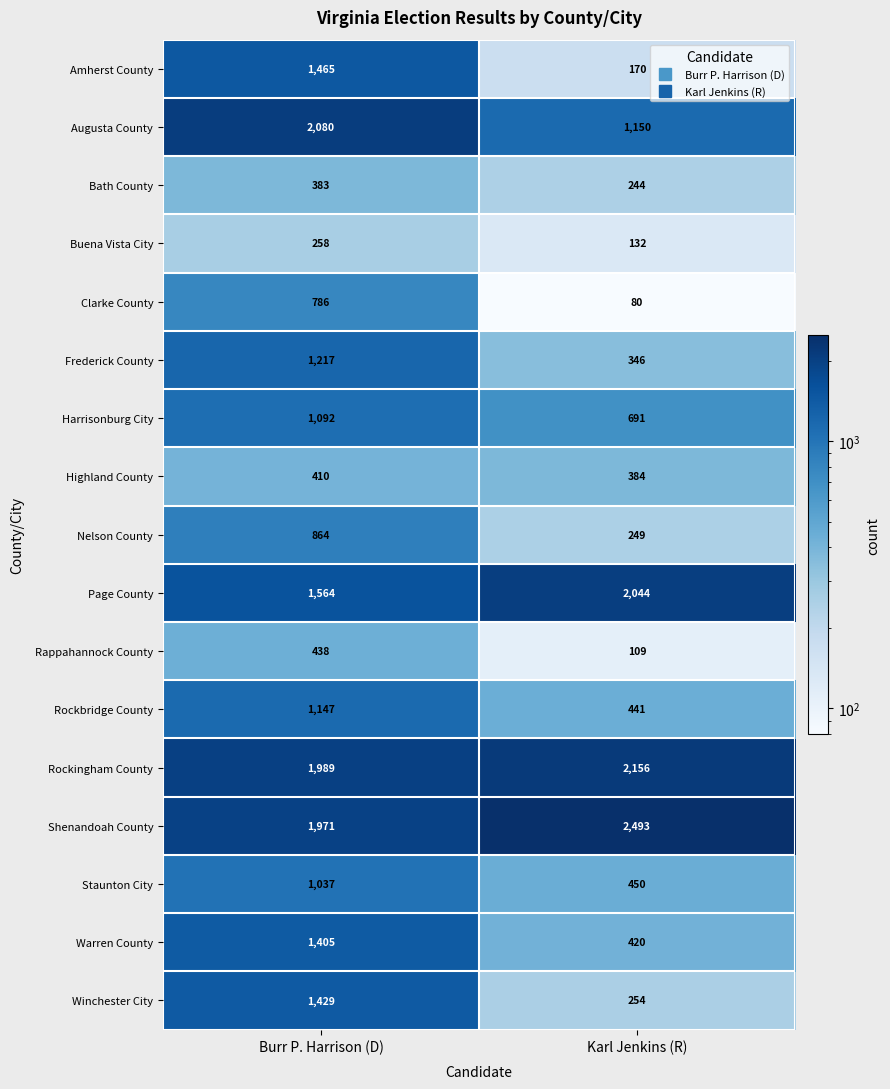

What is the sum of all Nelson County values?

1113